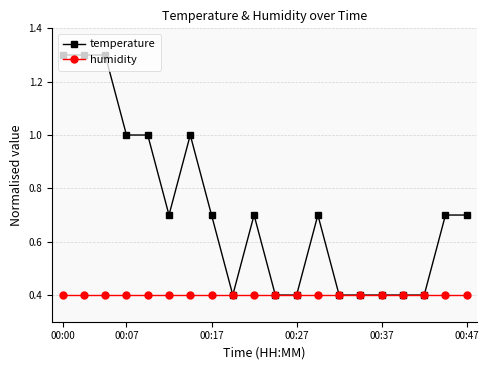

What is the value of the temperature point at the 3rd from the left?

1.3